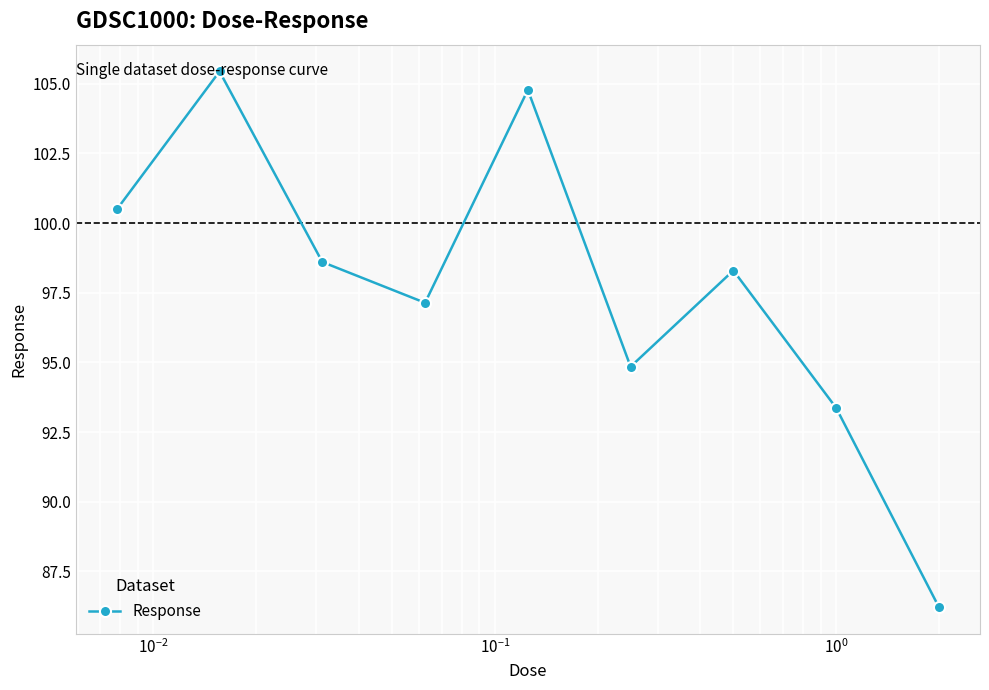

True or false: the data has more than 0 interior local peaks.

True